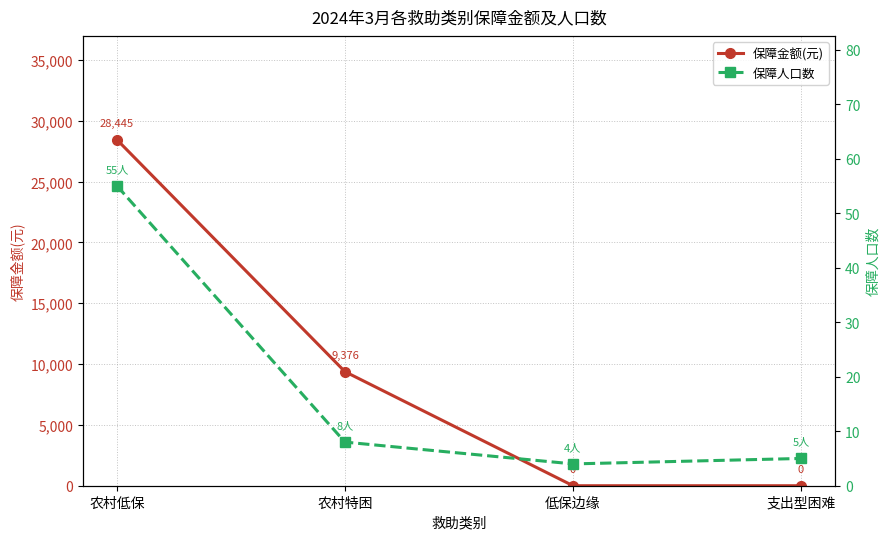

The 保障金额(元) series shows 28445 at 农村低保. True or false?

True